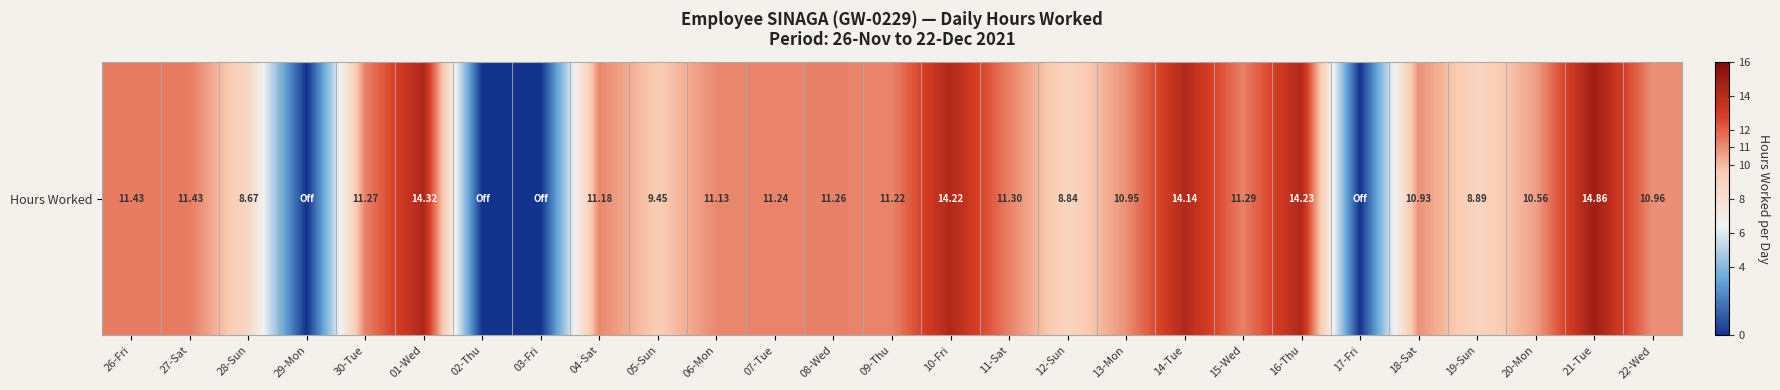

Rank the categories by value from lowest to highest.

29-Mon, 02-Thu, 03-Fri, 17-Fri, 28-Sun, 12-Sun, 19-Sun, 05-Sun, 20-Mon, 18-Sat, 13-Mon, 22-Wed, 06-Mon, 04-Sat, 09-Thu, 07-Tue, 08-Wed, 30-Tue, 15-Wed, 11-Sat, 26-Fri, 27-Sat, 14-Tue, 10-Fri, 16-Thu, 01-Wed, 21-Tue